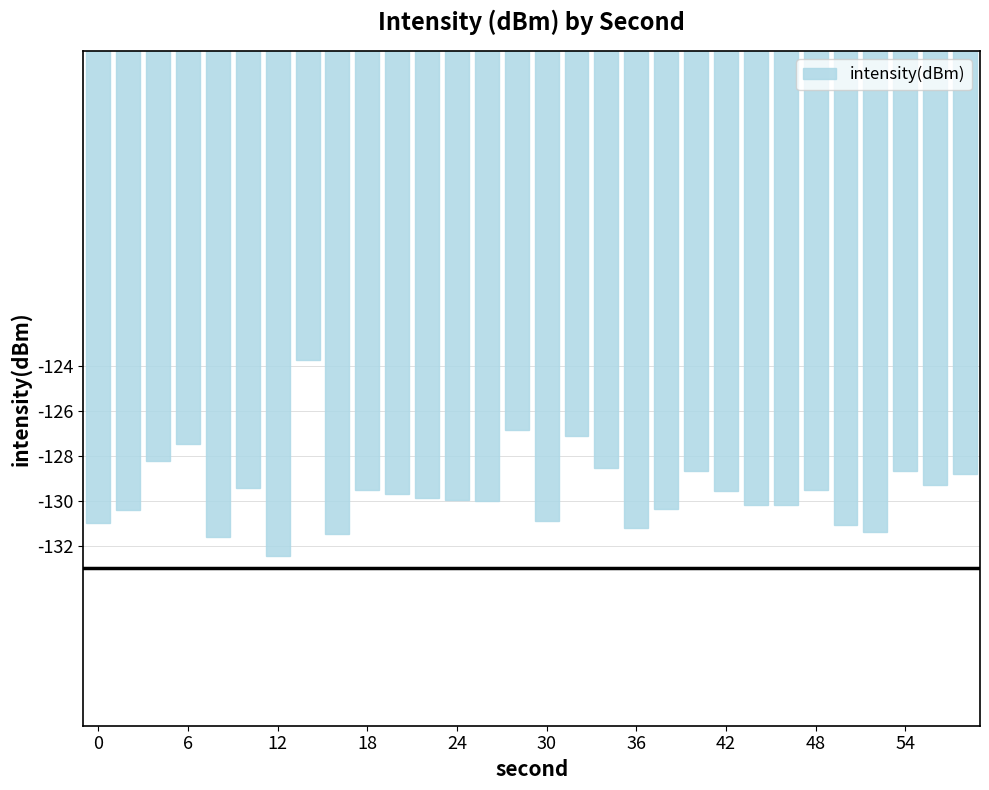

Are the bars grouped side by side (vs. stacked)?

No